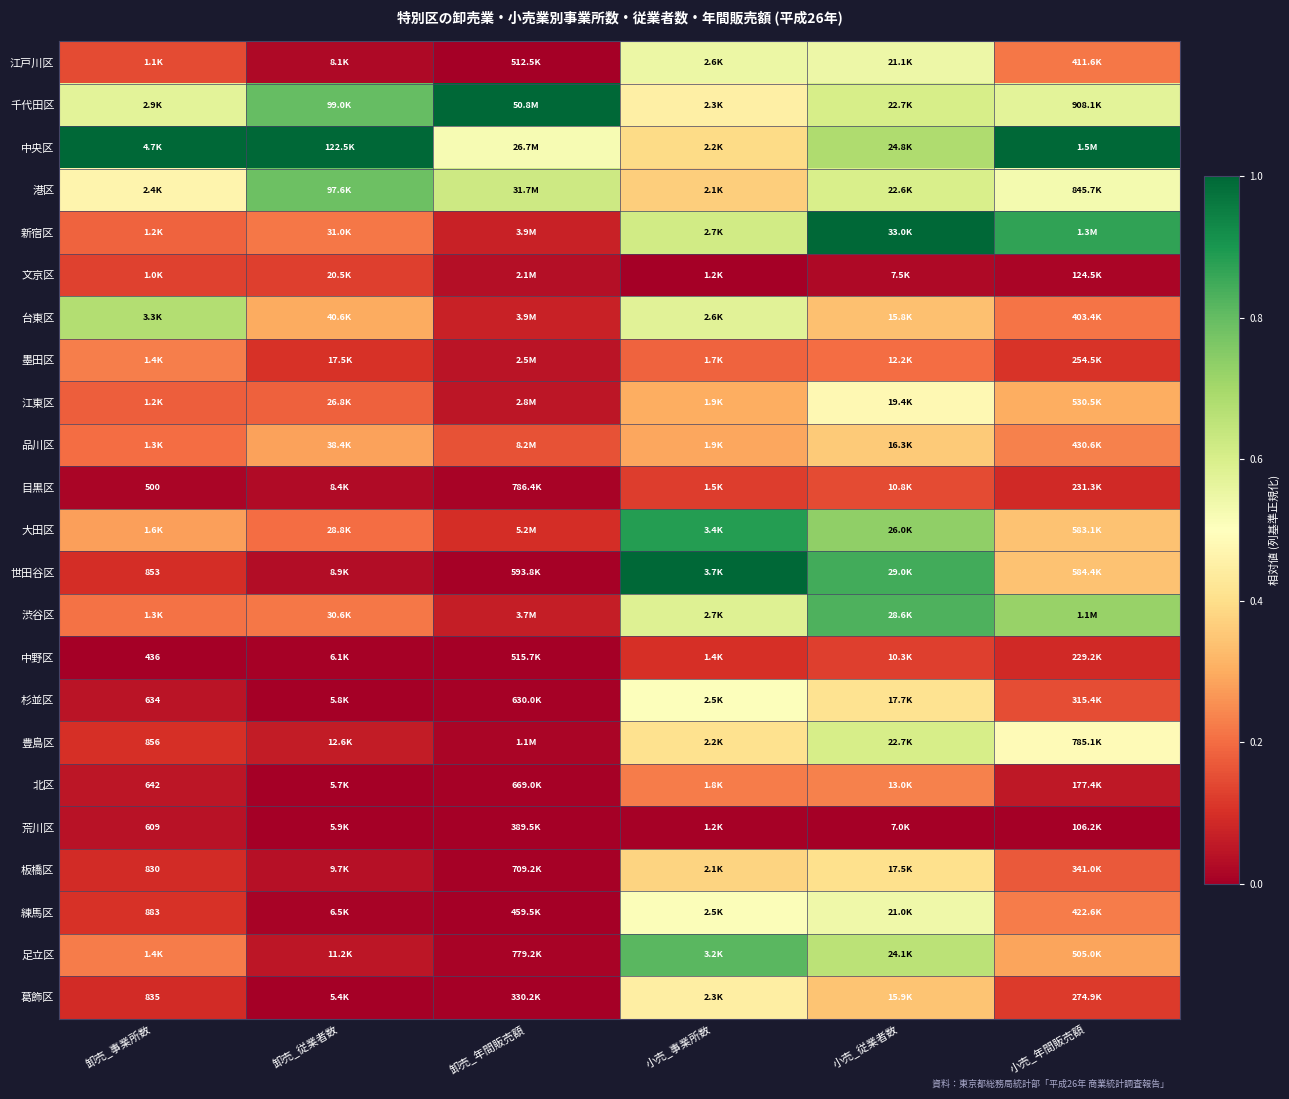

Rank the categories by 世田谷区 value from lowest to highest.

卸売_年間販売額, 卸売_従業者数, 卸売_事業所数, 小売_年間販売額, 小売_従業者数, 小売_事業所数